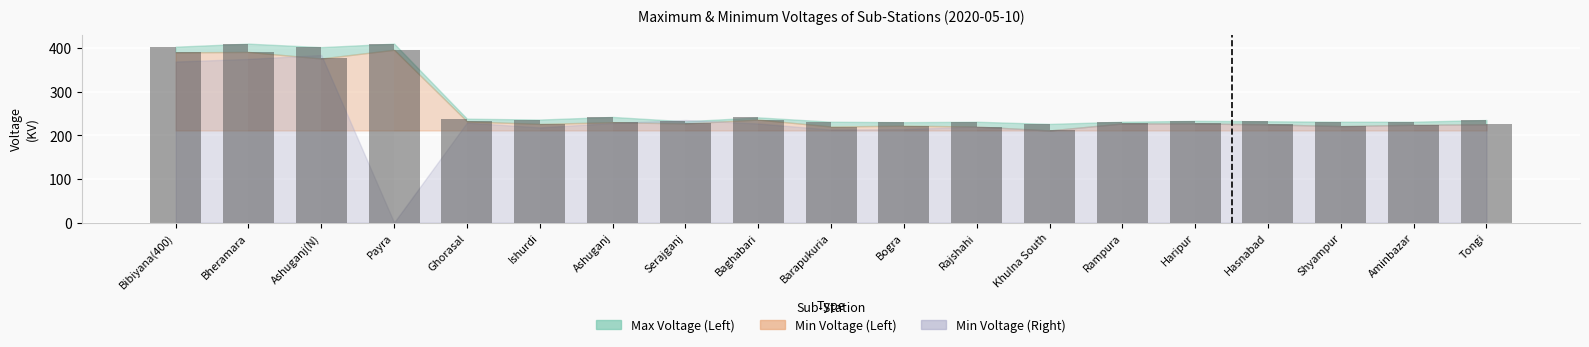

What is the spread (max minus min) of values at Rampura?

4